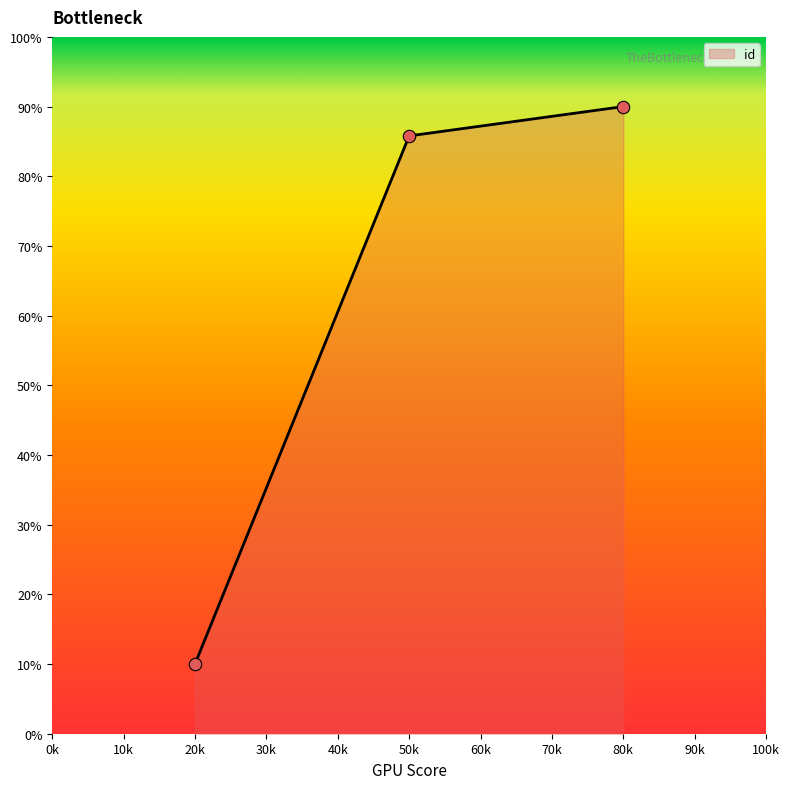

What is the change in value from 20k to 50k?

+75.8